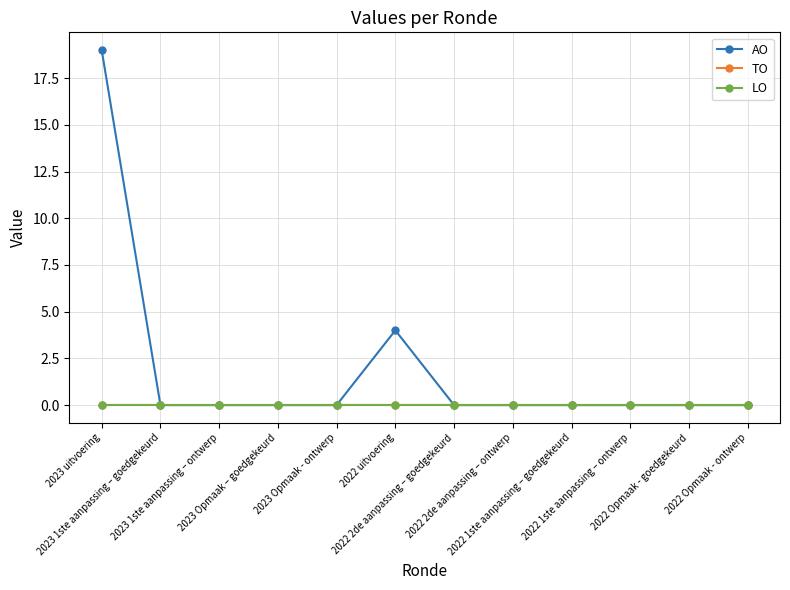

Reading left to right, list all the values displayed in this chart.

AO: 2023 uitvoering=19	2023 1ste aanpassing – goedgekeurd=0	2023 1ste aanpassing – ontwerp=0	2023 Opmaak – goedgekeurd=0	2023 Opmaak - ontwerp=0	2022 uitvoering=4	2022 2de aanpassing – goedgekeurd=0	2022 2de aanpassing – ontwerp=0	2022 1ste aanpassing – goedgekeurd=0	2022 1ste aanpassing – ontwerp=0	2022 Opmaak - goedgekeurd=0	2022 Opmaak - ontwerp=0
TO: 2023 uitvoering=0	2023 1ste aanpassing – goedgekeurd=0	2023 1ste aanpassing – ontwerp=0	2023 Opmaak – goedgekeurd=0	2023 Opmaak - ontwerp=0	2022 uitvoering=0	2022 2de aanpassing – goedgekeurd=0	2022 2de aanpassing – ontwerp=0	2022 1ste aanpassing – goedgekeurd=0	2022 1ste aanpassing – ontwerp=0	2022 Opmaak - goedgekeurd=0	2022 Opmaak - ontwerp=0
LO: 2023 uitvoering=0	2023 1ste aanpassing – goedgekeurd=0	2023 1ste aanpassing – ontwerp=0	2023 Opmaak – goedgekeurd=0	2023 Opmaak - ontwerp=0	2022 uitvoering=0	2022 2de aanpassing – goedgekeurd=0	2022 2de aanpassing – ontwerp=0	2022 1ste aanpassing – goedgekeurd=0	2022 1ste aanpassing – ontwerp=0	2022 Opmaak - goedgekeurd=0	2022 Opmaak - ontwerp=0